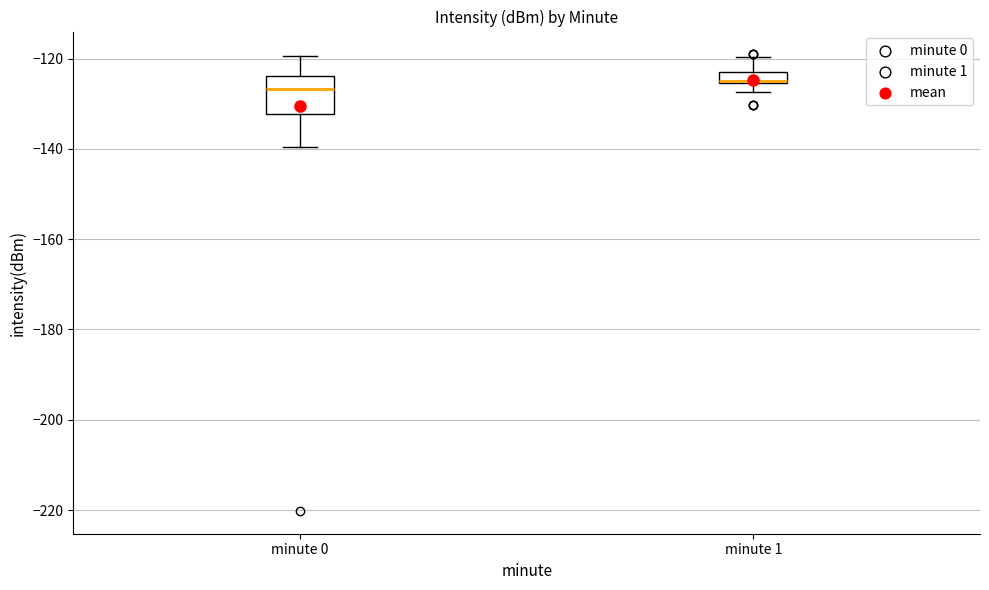

Comparing the boxes themselves (not the whiskers), which one is the tallest?

minute 0